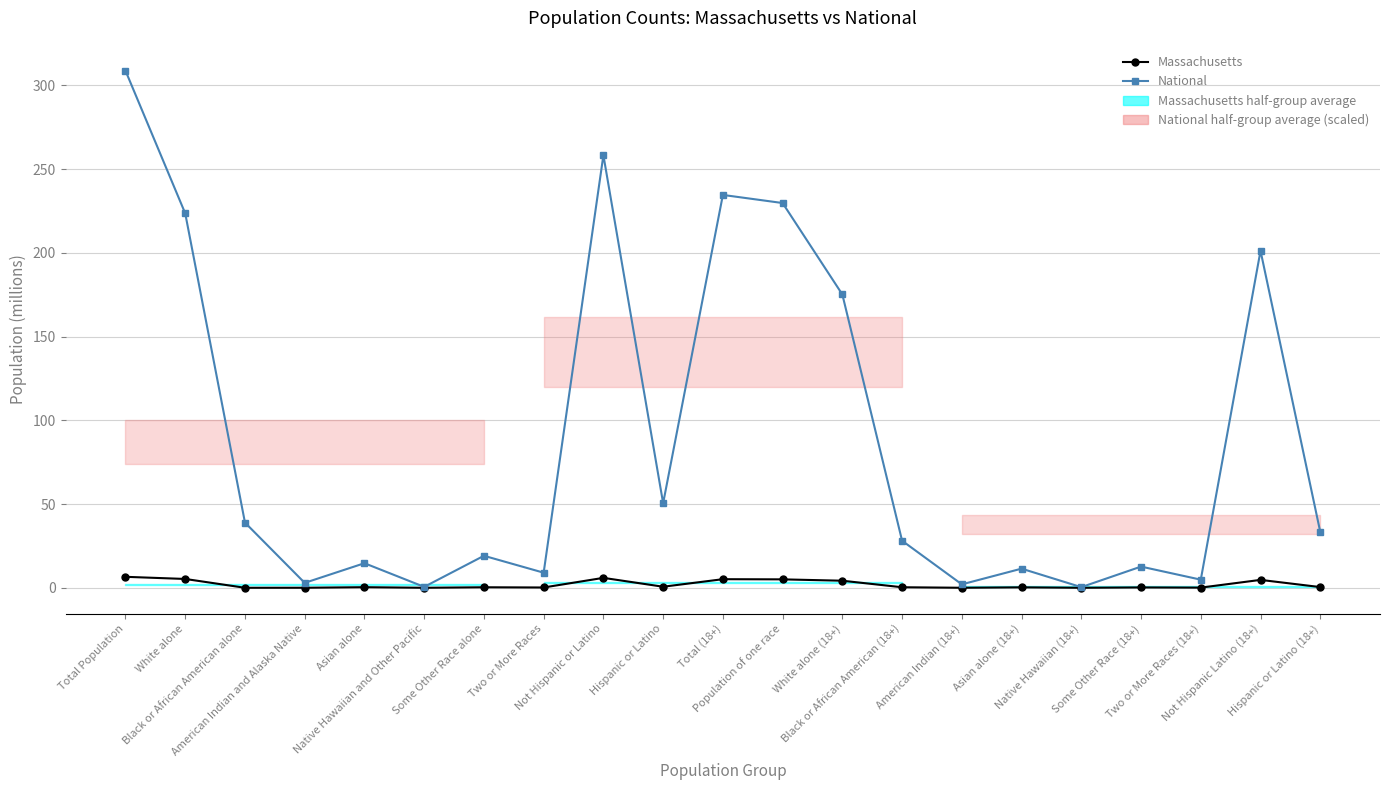

True or false: Massachusetts and National cross at least once.

False